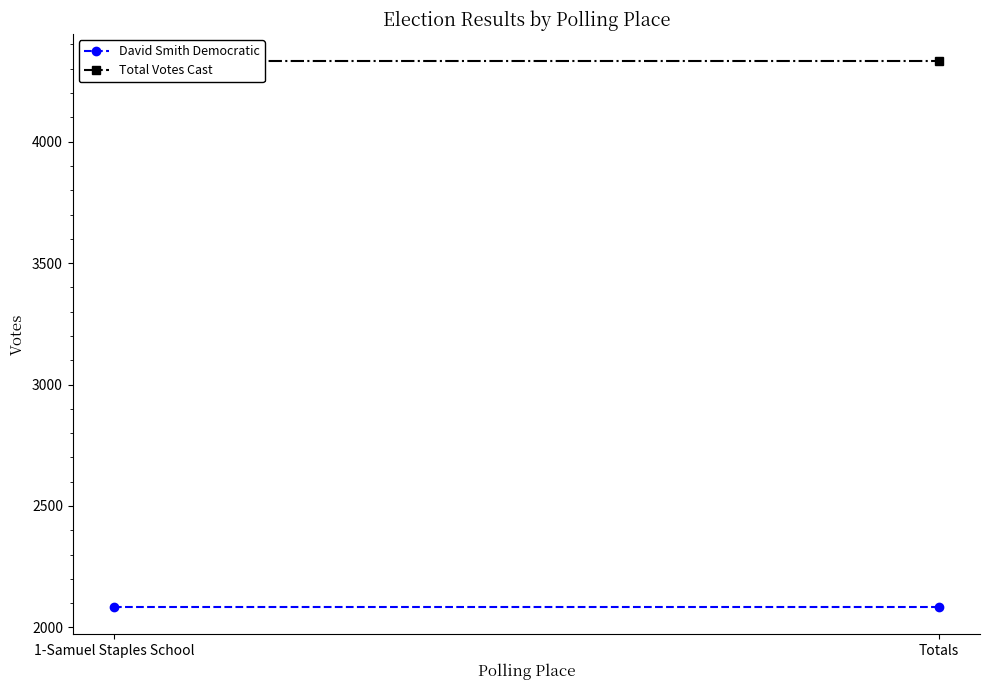

What is the highest value of the David Smith Democratic series?

2084